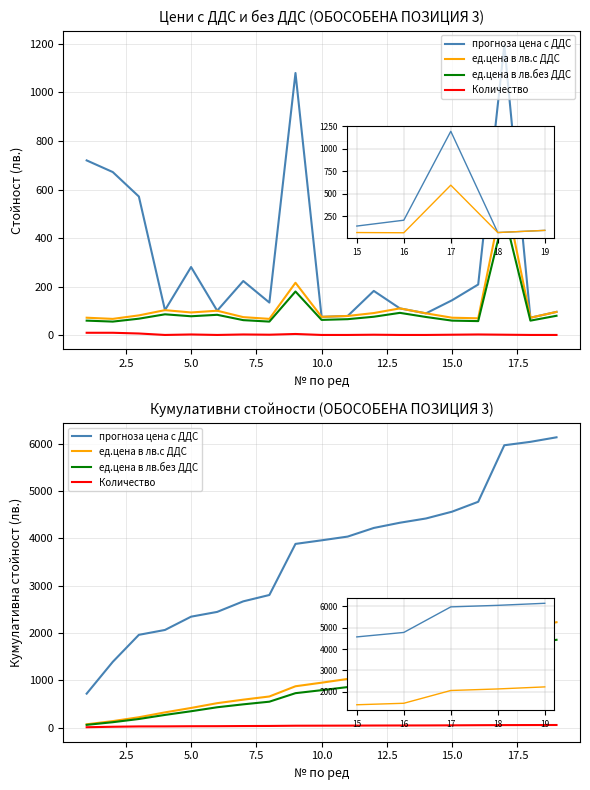

At which label does ед.цена в лв.без ДДС first exceed 793?

10